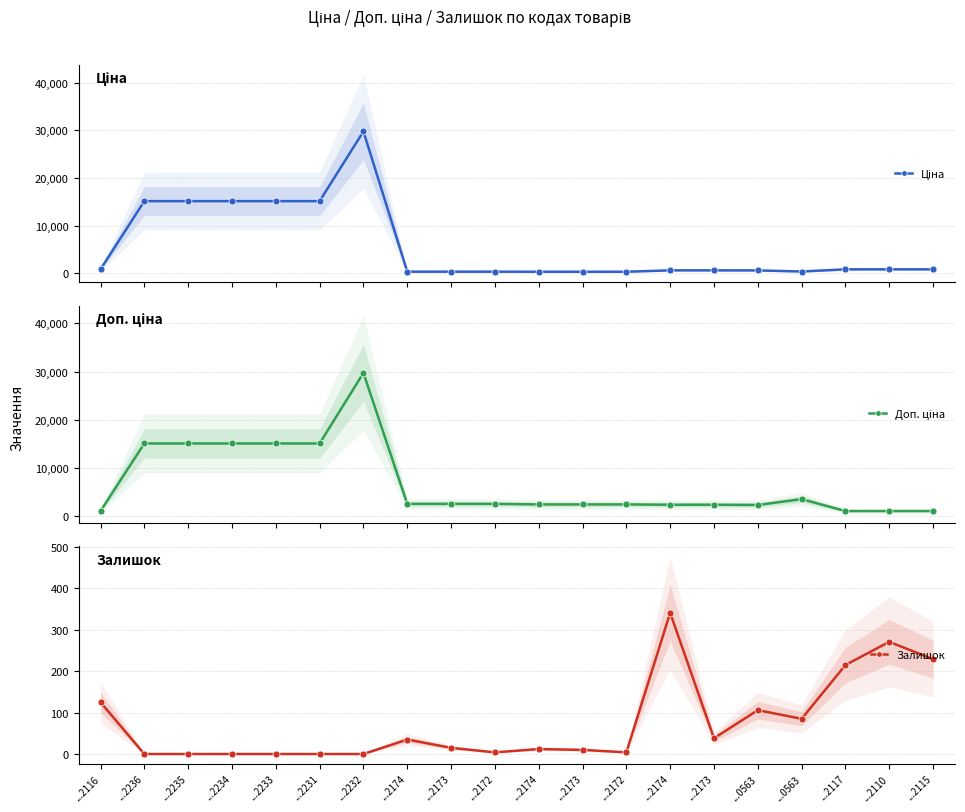

Reading left to right, what are all the values shown in this chart?

Ціна: 818.5	15120.0	15120.0	15120.0	15120.0	15120.0	29747.2	324.8	324.8	324.8	310.3	310.3	310.3	603.7	603.7	591.6	357.4	818.5	818.5	818.5
Доп. ціна: 1109.2	15120.0	15120.0	15120.0	15120.0	15120.0	29747.2	2598.3	2598.3	2598.3	2482.4	2482.4	2482.4	2414.8	2414.8	2366.5	3573.9	1109.2	1109.2	1109.2
Залишок: 125.0	0.0	0.0	0.0	0.0	0.0	0.0	35.0	15.0	4.0	12.0	10.0	4.0	341.0	38.0	106.0	85.0	215.0	271.0	229.0